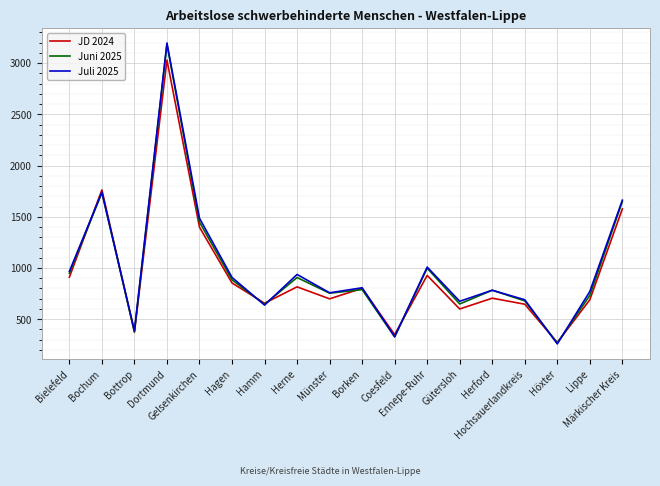

What is the maximum value shown in the chart?

3196.0